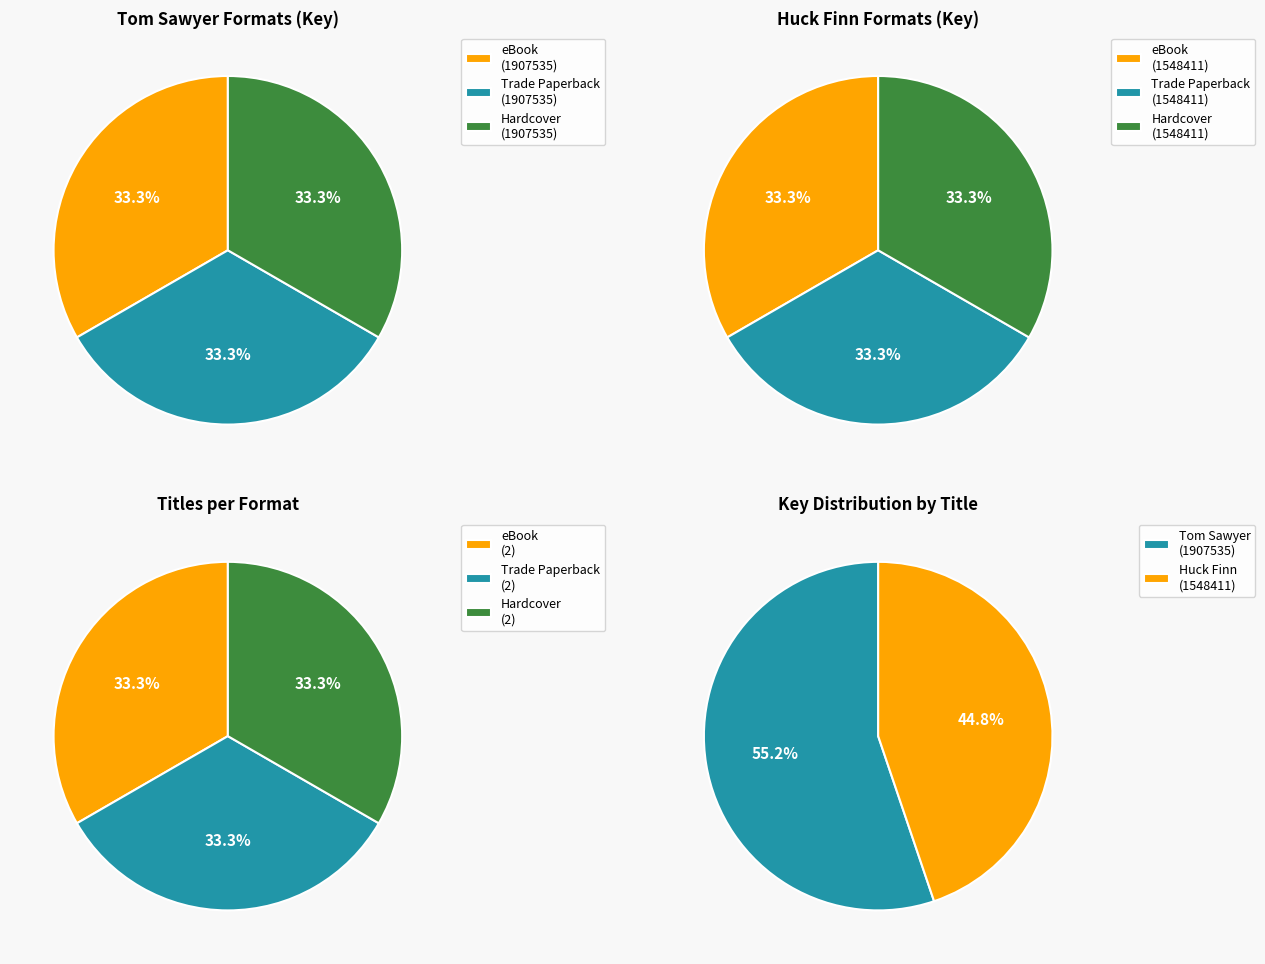

Which series has the widest spread of values?

eBook